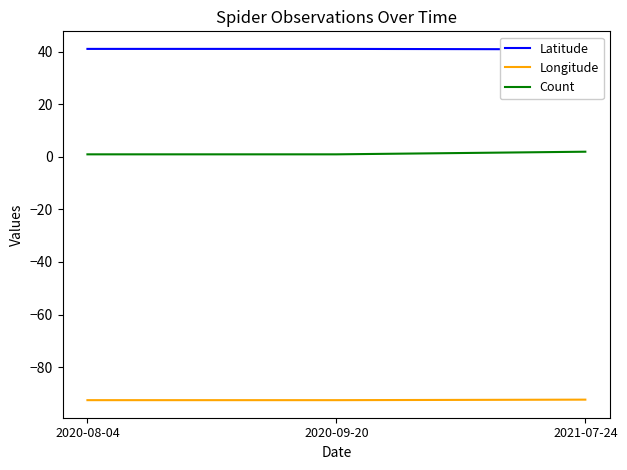

What is the label of the 3rd point from the right?

2020-08-04